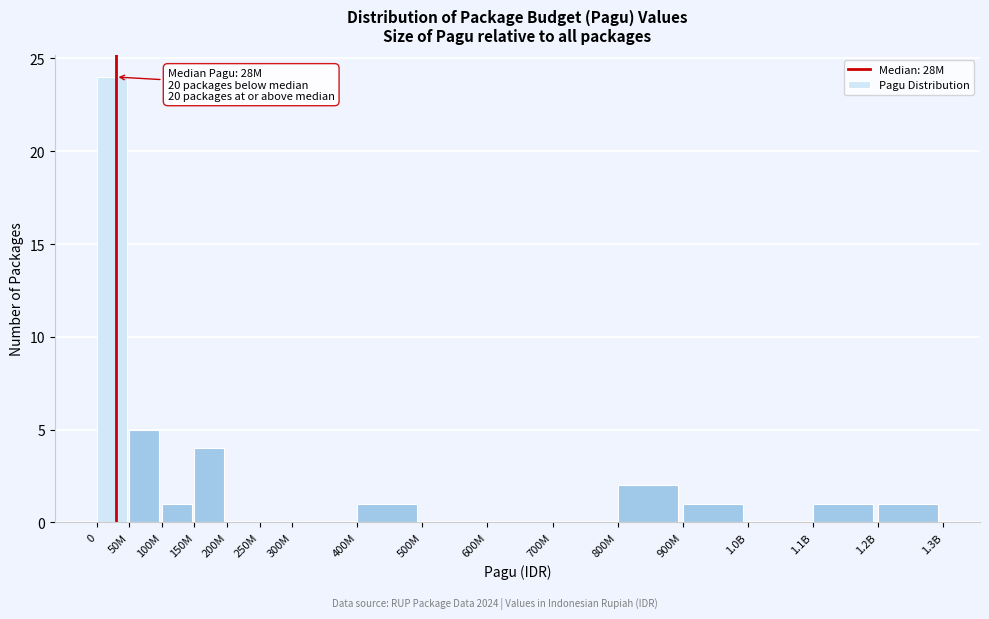

Reading left to right, what are all the values shown in this chart?

0=24	50M=5	100M=1	150M=4	200M=0	250M=0	300M=0	400M=1	500M=0	600M=0	700M=0	800M=2	900M=1	1.0B=0	1.1B=1	1.2B=1